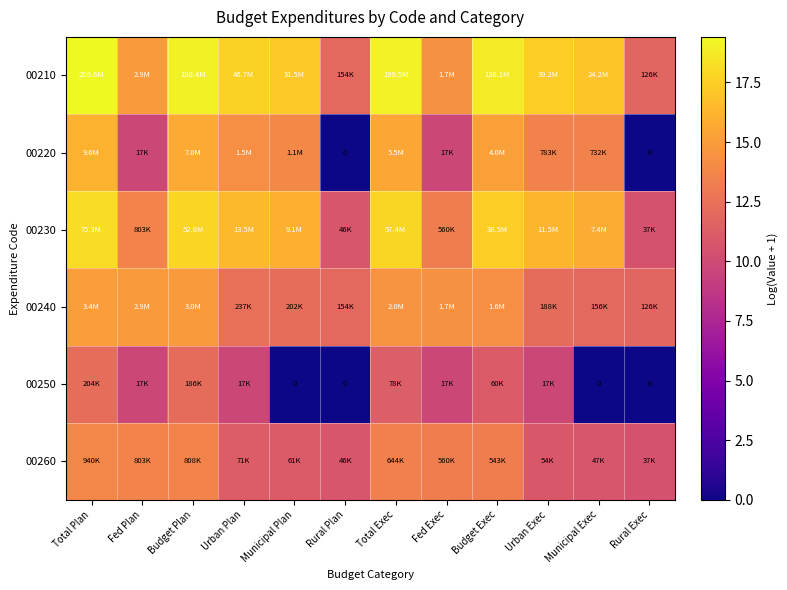

What is the total value across all series at Total Exec?

91.6